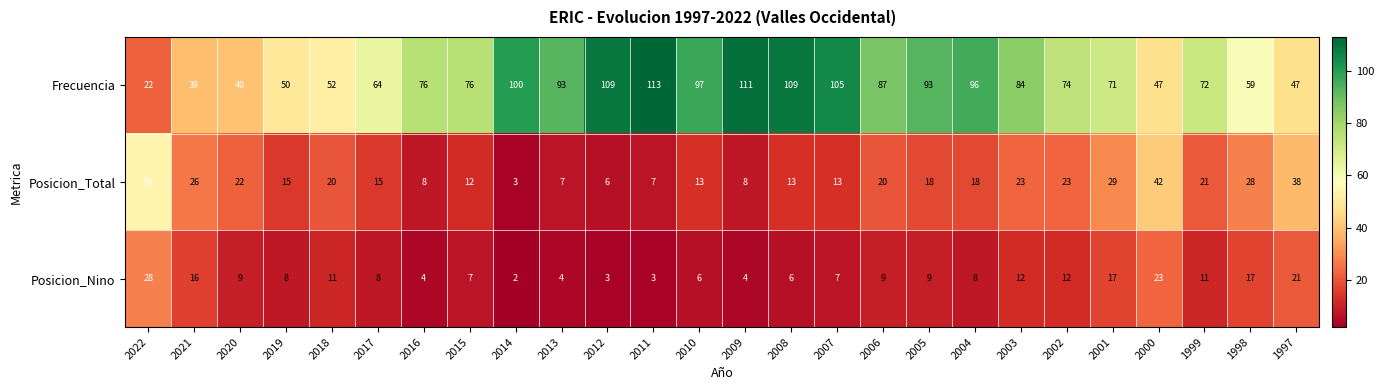

What is the spread (max minus min) of values at 2004?

88